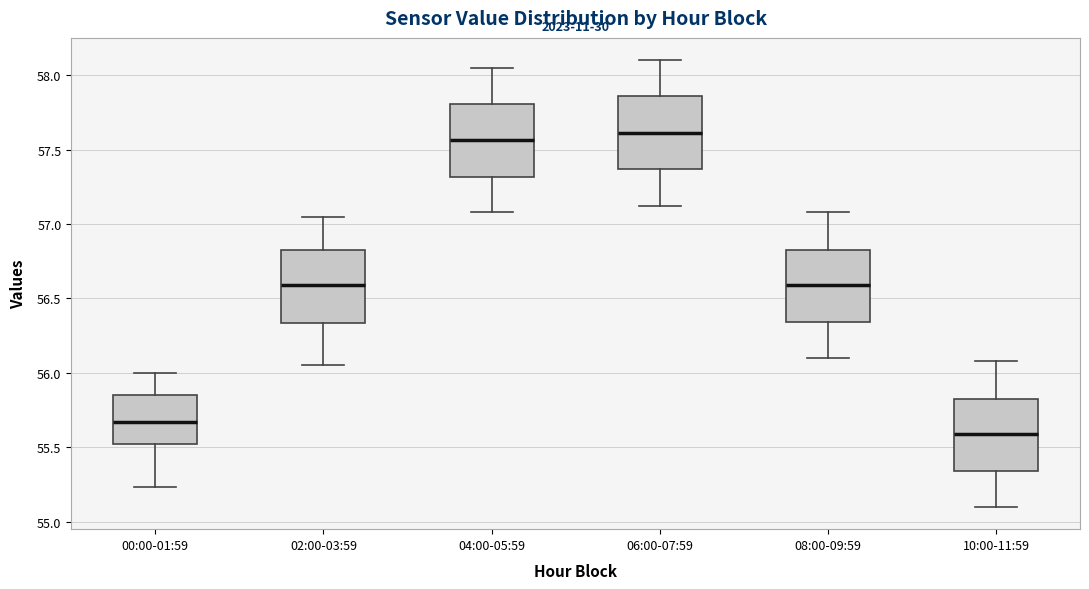

Where is the upper edge of the box for 00:00-01:59 on the y-axis? The values are not printed on the chart, so give them approximately, as read against the axis.

55.85